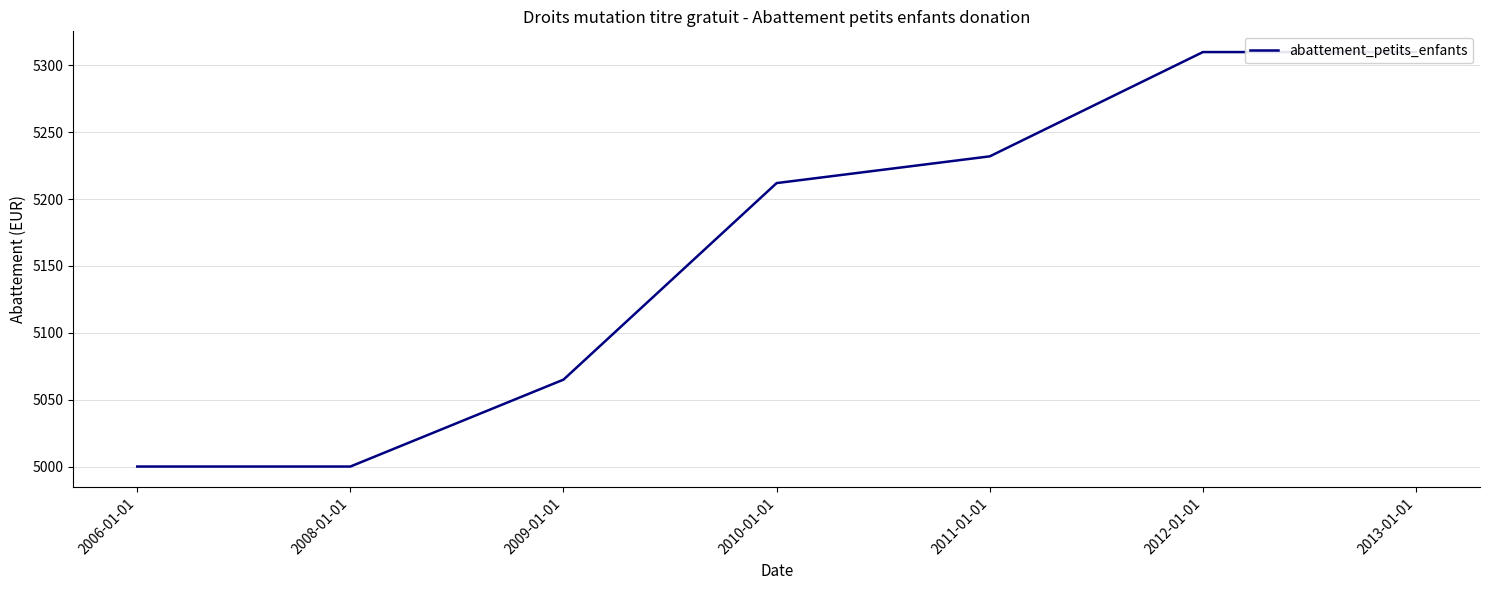

What is the sum of the values at 2013-01-01 and 2011-01-01?

10542